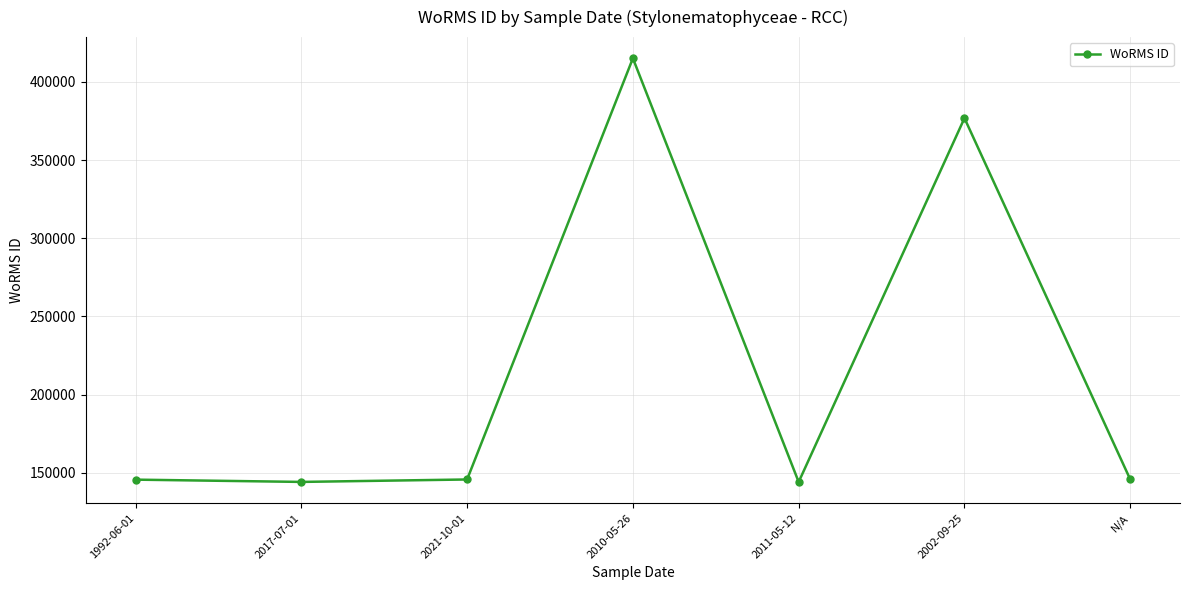

What is the difference between the values at N/A and 1992-06-01?

106